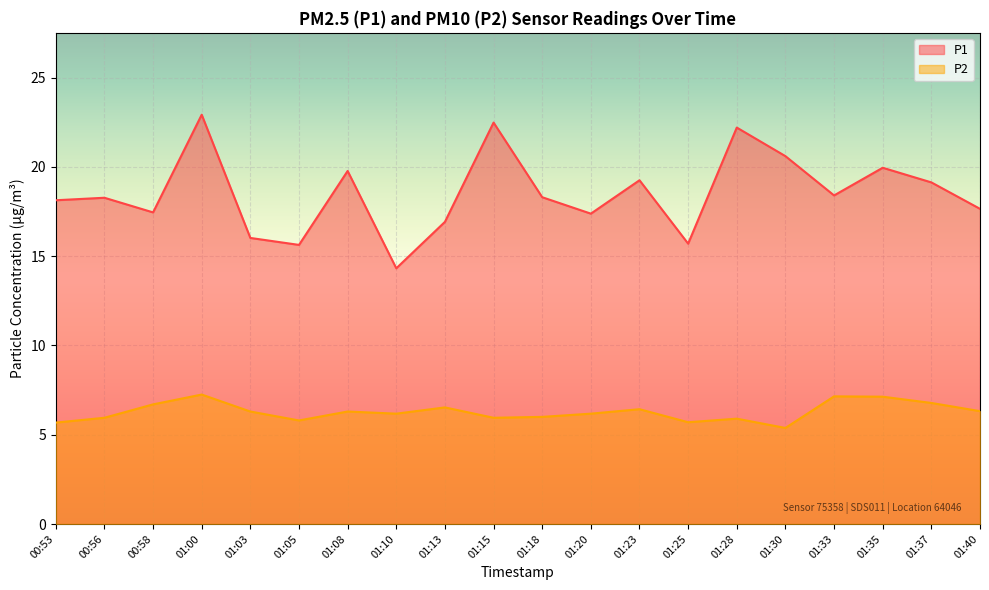

How many lines are shown in the chart?

2